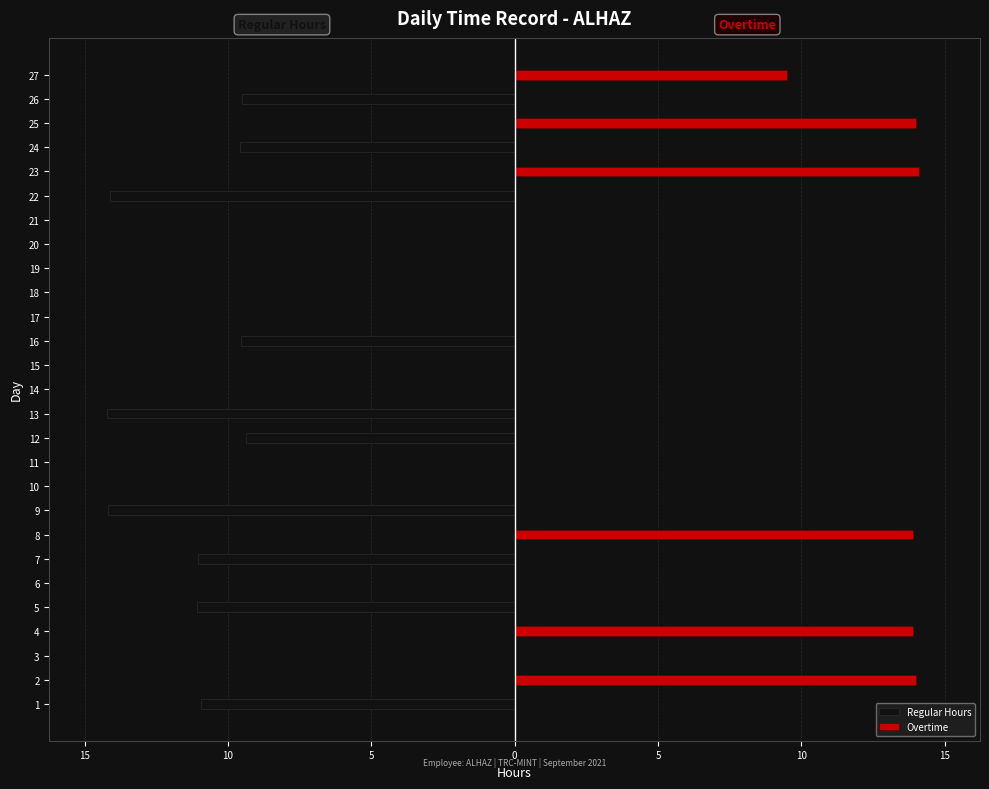

How many positive values does the Overtime series have?

6